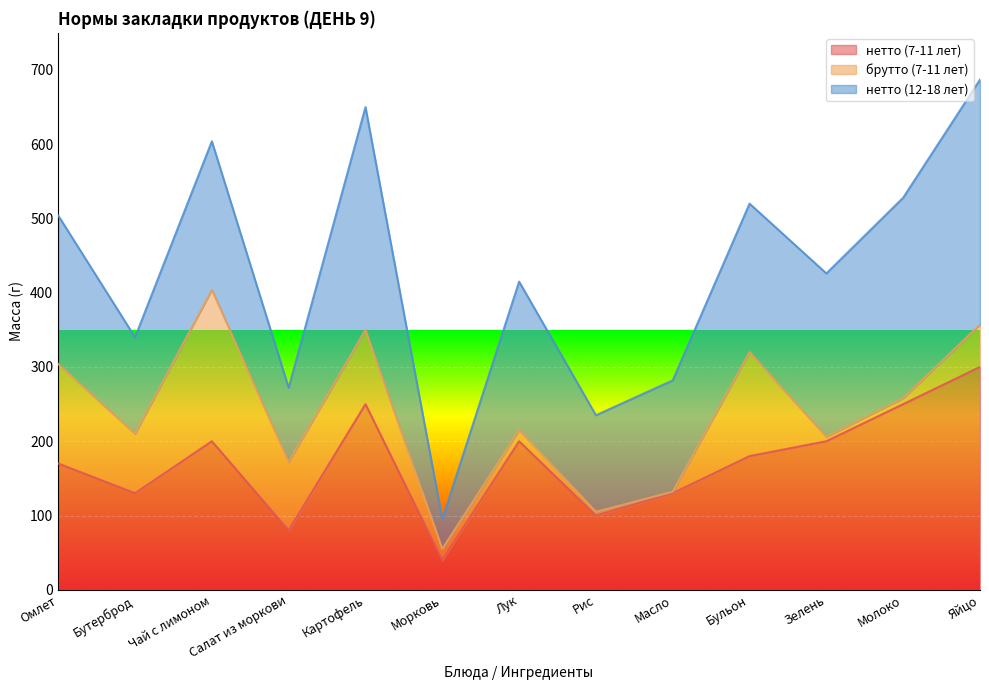

Rank the series at Яйцо from lowest to highest value.

брутто (7-11 лет), нетто (7-11 лет), нетто (12-18 лет)